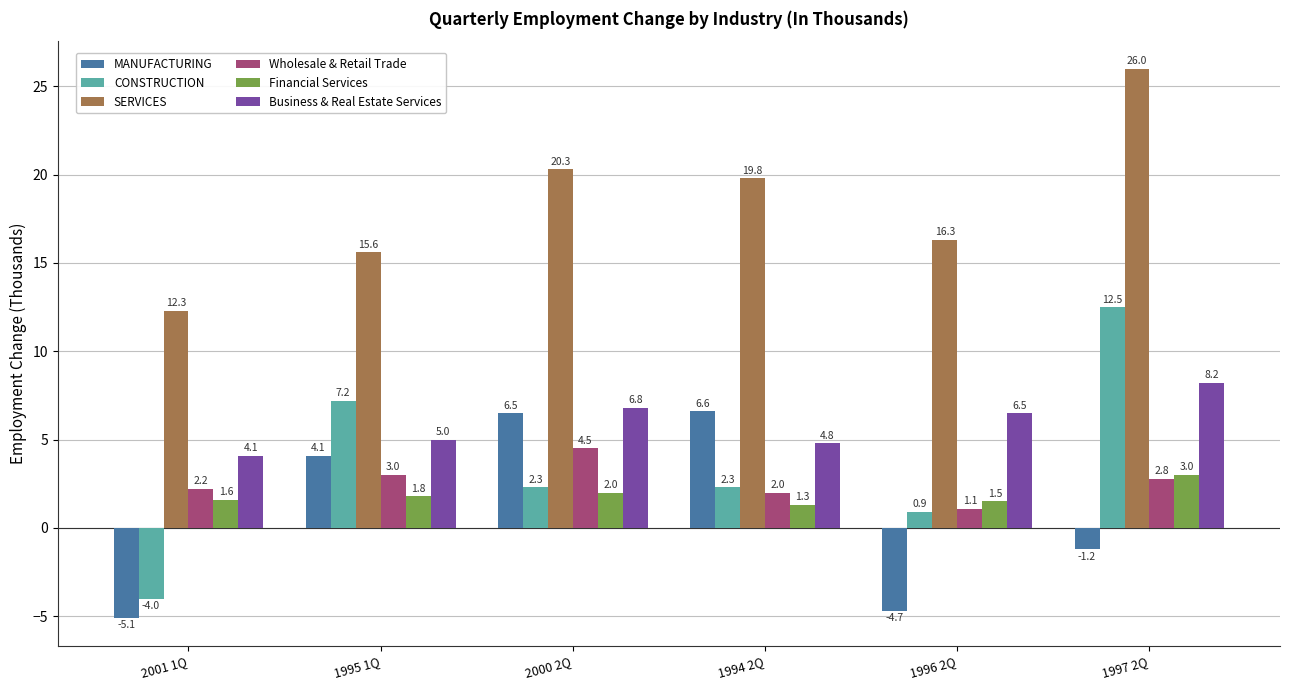

Does the chart contain any negative values?

Yes